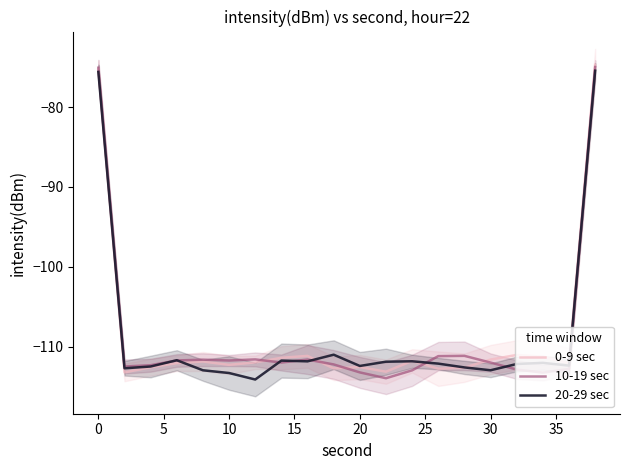

Is it true that 0-9 sec equals -112.3 at 10?

True